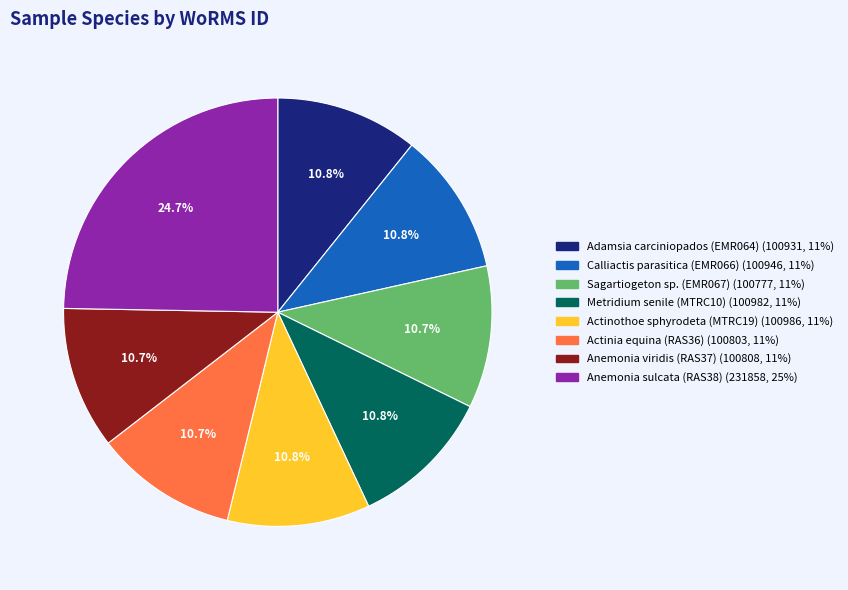

To the nearest percent, what is the average slice percentage?

12%